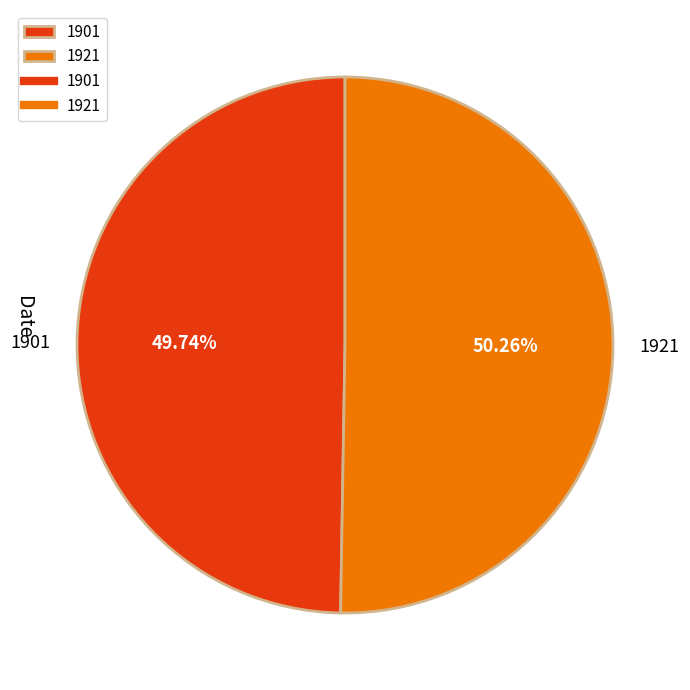

Is it true that 1921 is 50% of the pie?

True